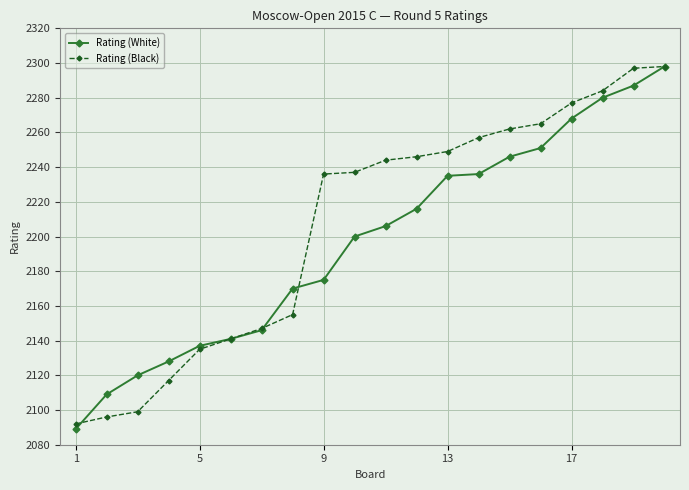

Rank the series by their average value, from lowest to highest.

Rating (White), Rating (Black)